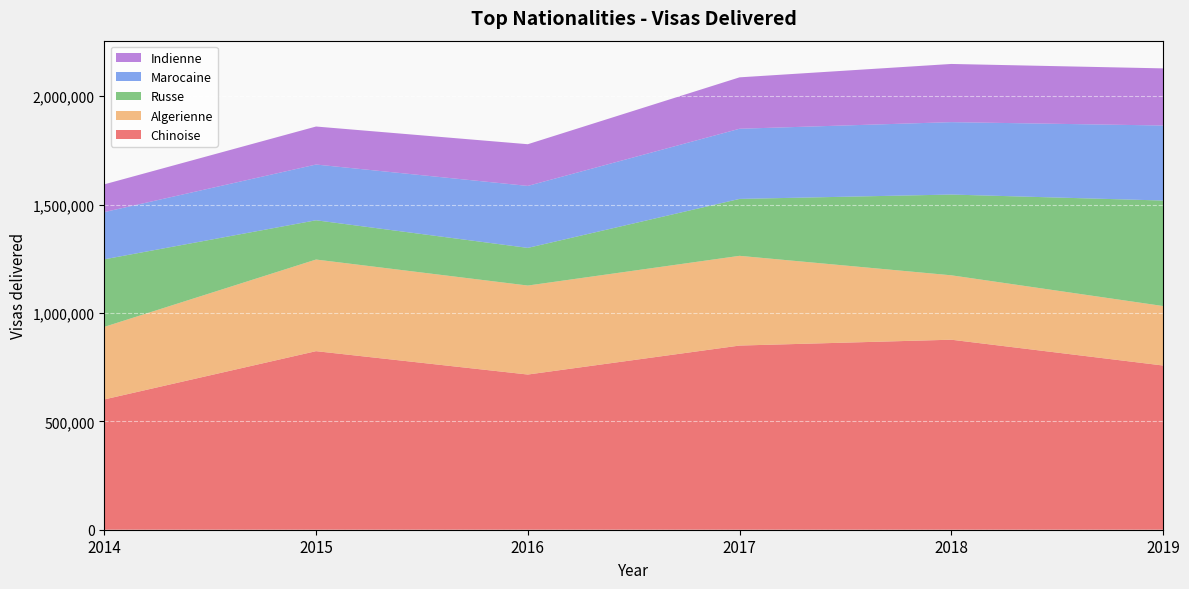

Reading left to right, list all the values displayed in this chart.

Chinoise: 2014=601006	2015=823723	2016=715893	2017=849550	2018=876559	2019=757500
Algerienne: 2014=334773	2015=422684	2016=410522	2017=413976	2018=297110	2019=274421
Russe: 2014=311599	2015=181154	2016=173702	2017=262543	2018=372531	2019=486706
Marocaine: 2014=217866	2015=257099	2016=285921	2017=323670	2018=334019	2019=346032
Indienne: 2014=127981	2015=175337	2016=192353	2017=237155	2018=268422	2019=263578